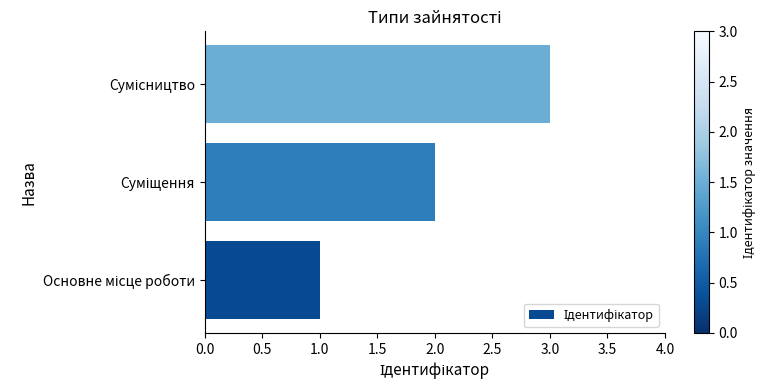

Are the bars grouped side by side (vs. stacked)?

No